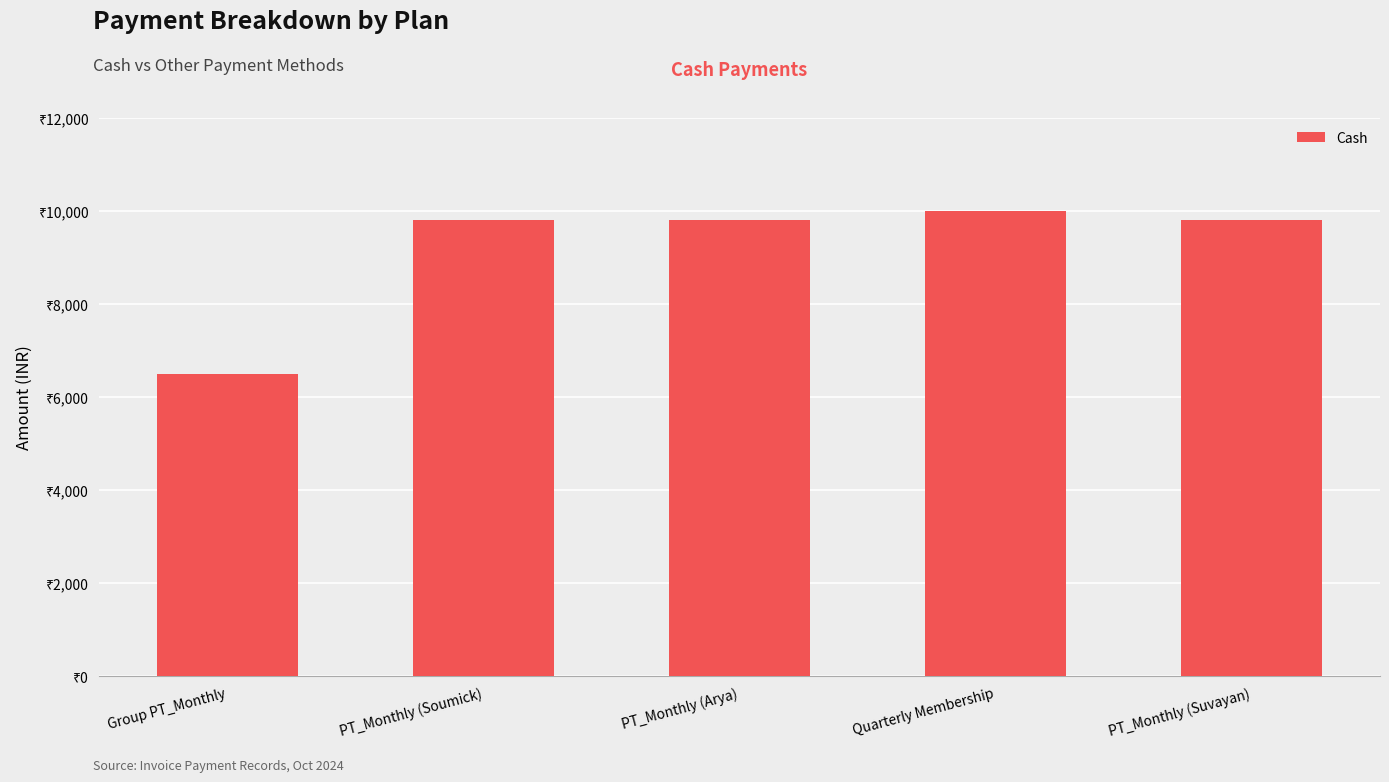

Reading right to left, transcribe all the data shown in this chart.

PT_Monthly (Suvayan)=9799	Quarterly Membership=10000	PT_Monthly (Arya)=9799	PT_Monthly (Soumick)=9799	Group PT_Monthly=6499